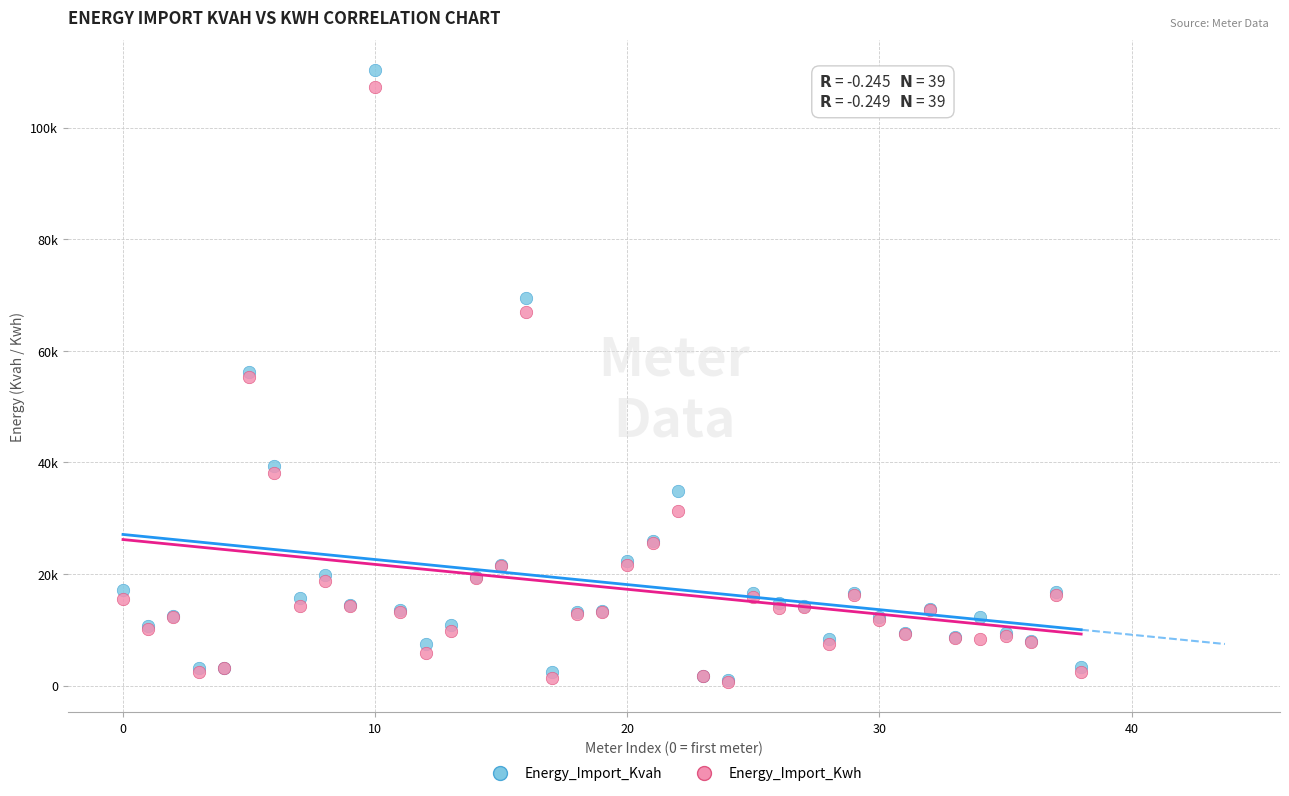

Which series contains the highest Y value?

Energy_Import_Kvah